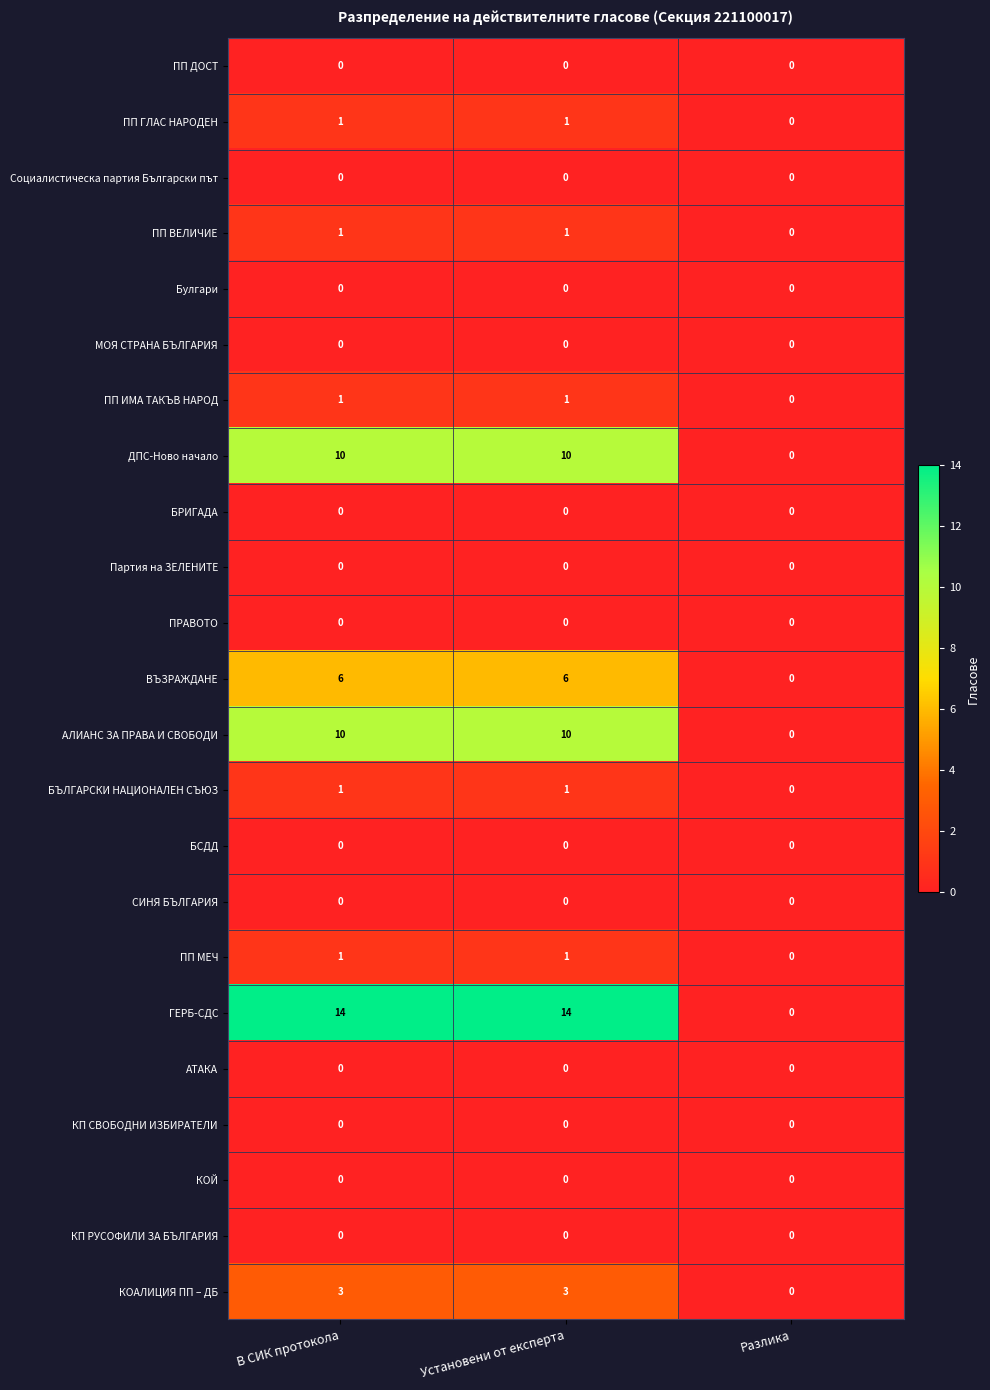

At which label is ПП ГЛАС НАРОДЕН closest to 0?

Разлика